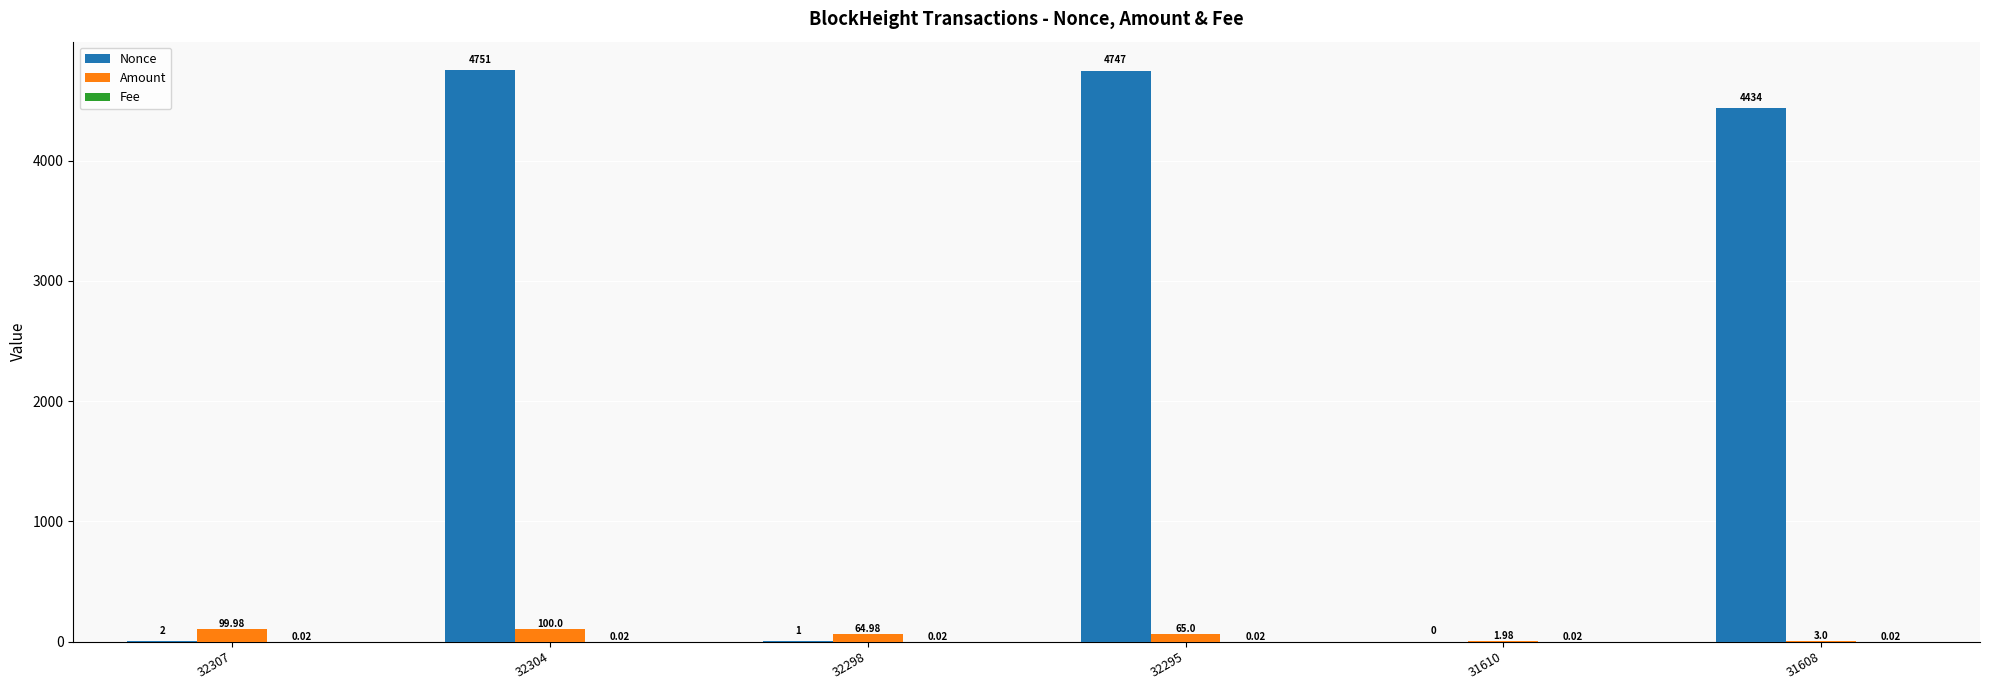

How many categories are shown in the chart?

6